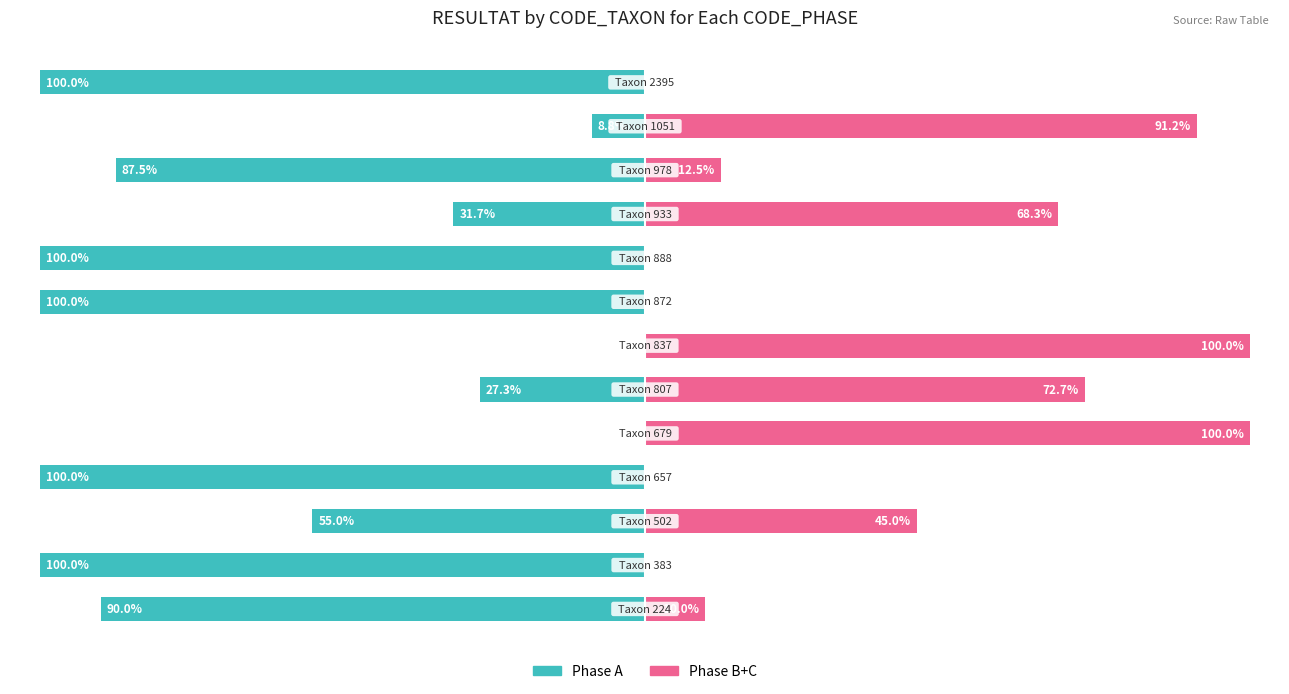

Is the value of Phase A at −75 greater than the value of Phase B+C at −25?

No